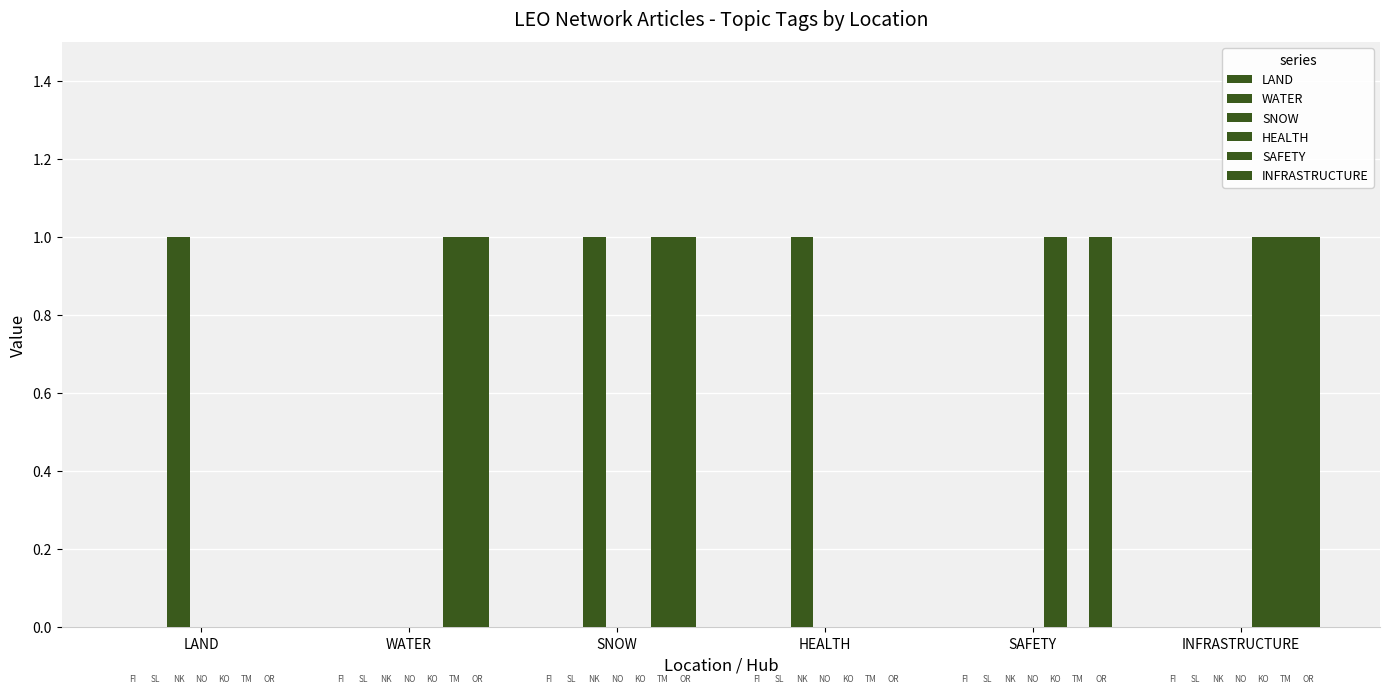

Is the value of LAND at HEALTH greater than the value of HEALTH at SAFETY?

No